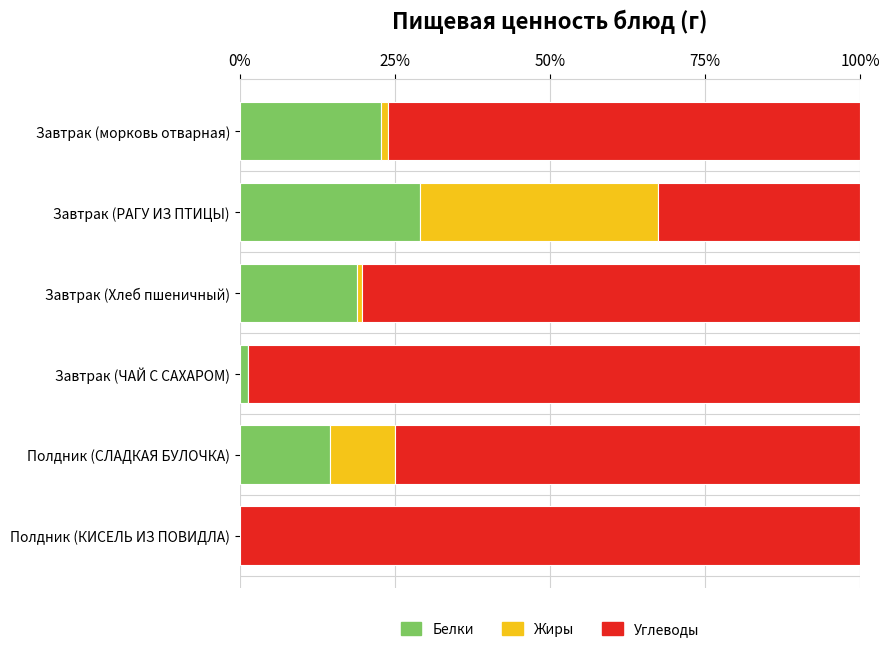

What is the highest value of the Белки series?

29.1